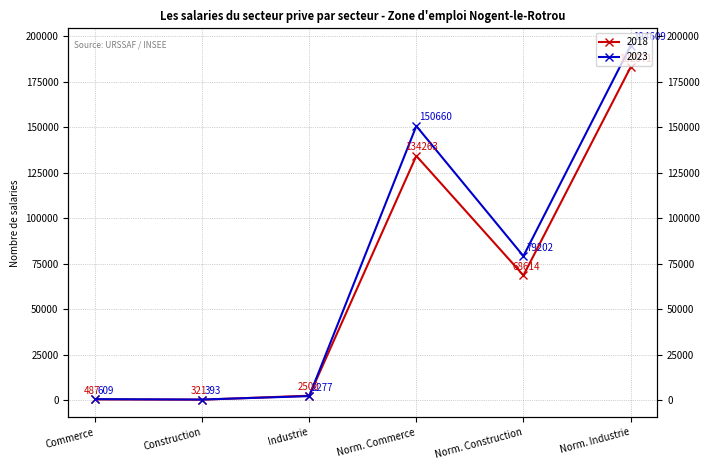

What is the value of the 2023 point at the 1st from the left?

609